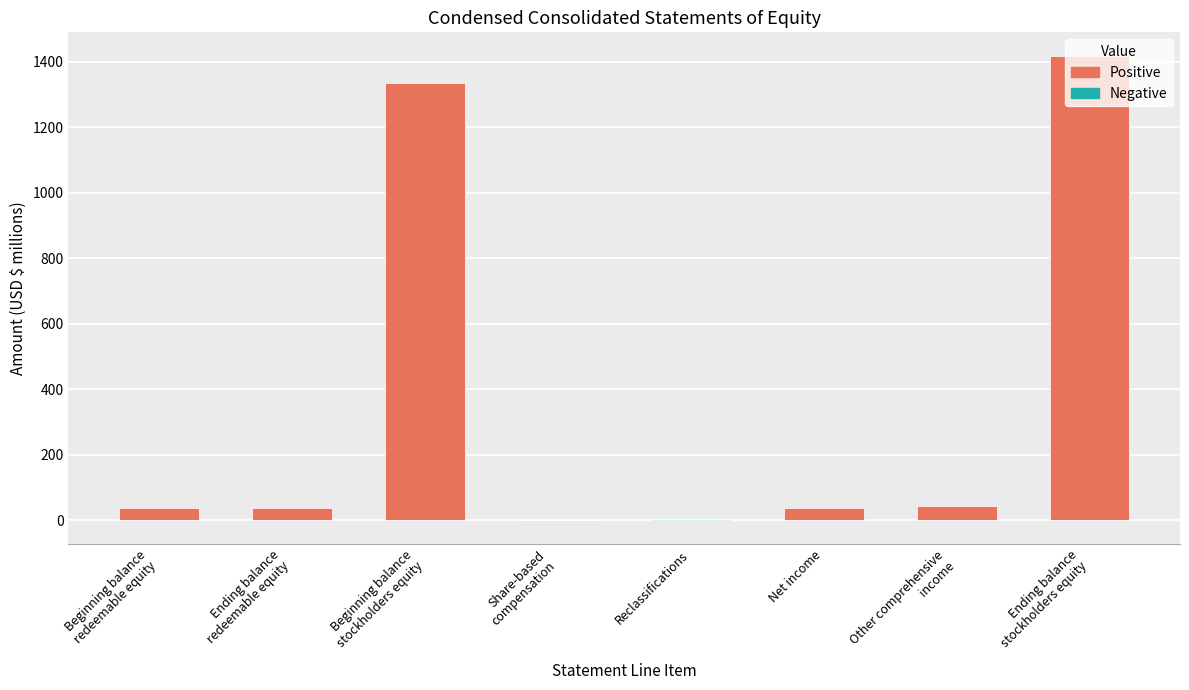

Which series changed the most between Ending balance
redeemable equity and Net income?

Positive